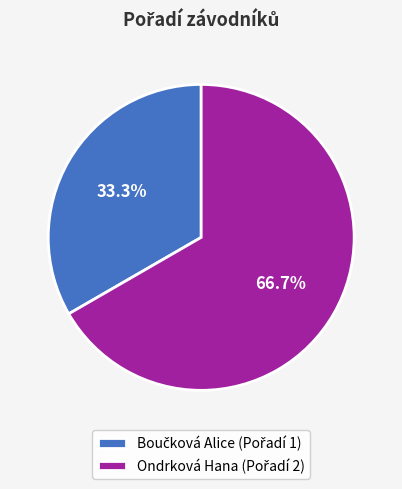

Is there any slice that represents more than half of the pie?

Yes